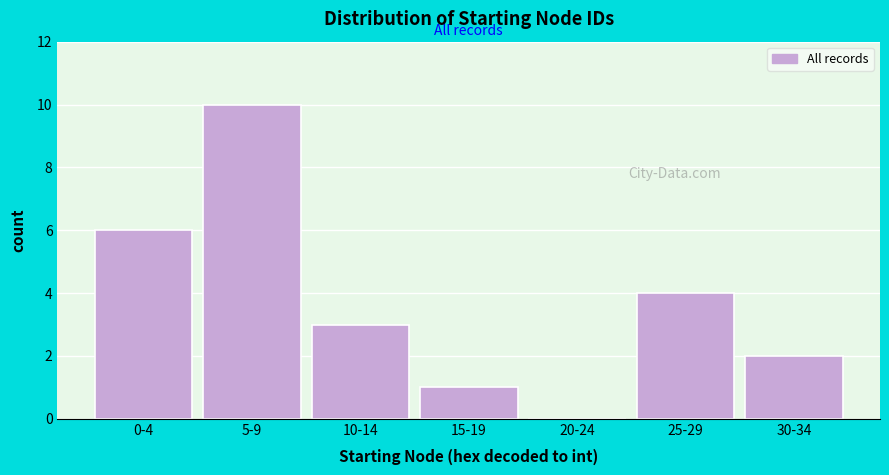

Reading right to left, extract all data points from this chart.

30-34=2	25-29=4	20-24=0	15-19=1	10-14=3	5-9=10	0-4=6